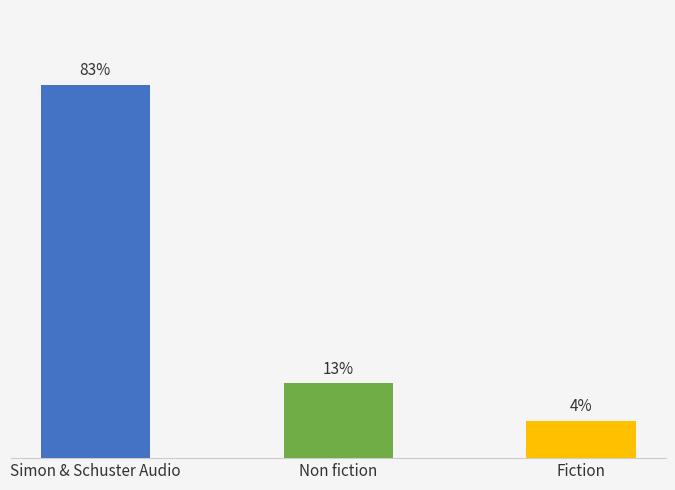

Count the number of data series in this chart.

1